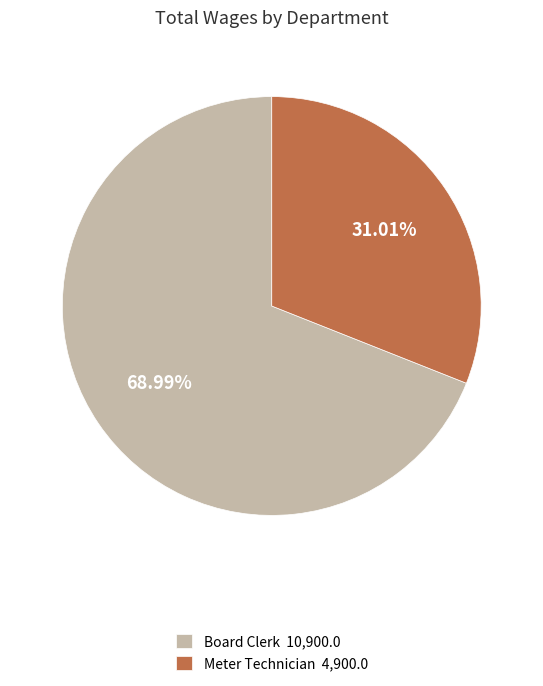

What is the majority slice?

Board Clerk 10,900.0